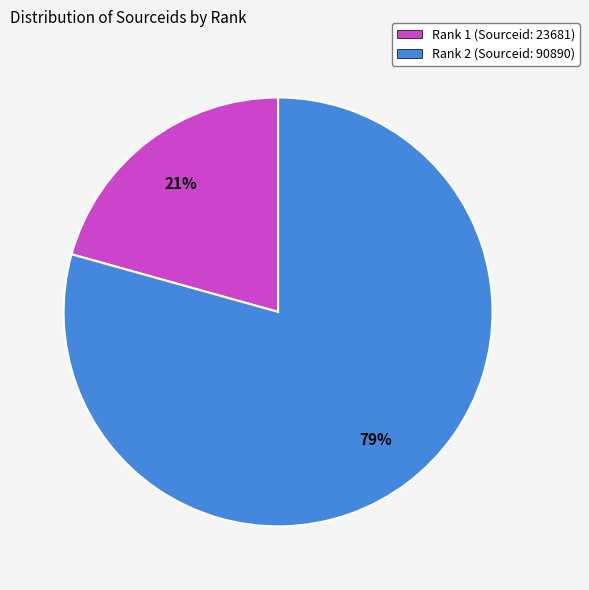

Which slice is the smallest?

Rank 1 (Sourceid: 23681)